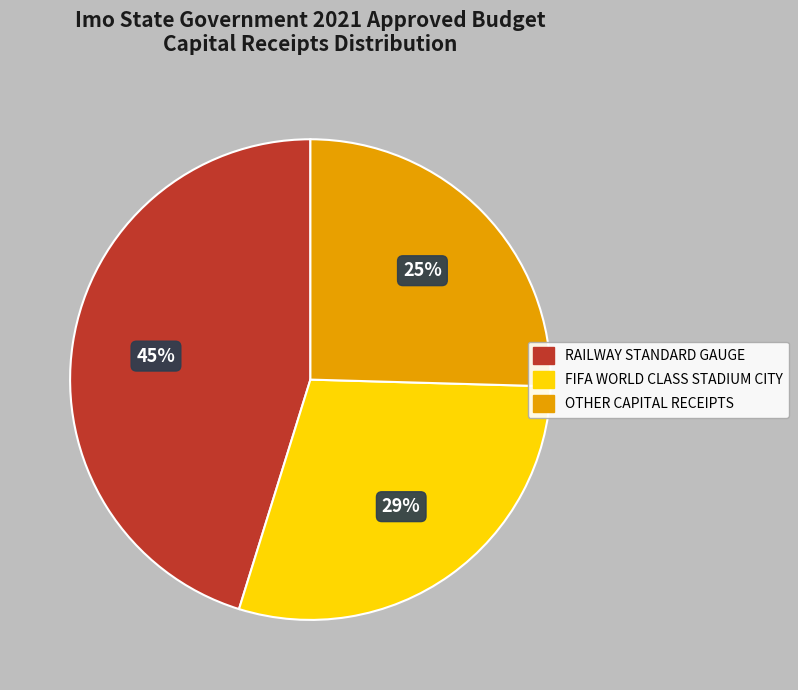

To the nearest percent, what is the difference between the largest and smallest slice percentages?

20%